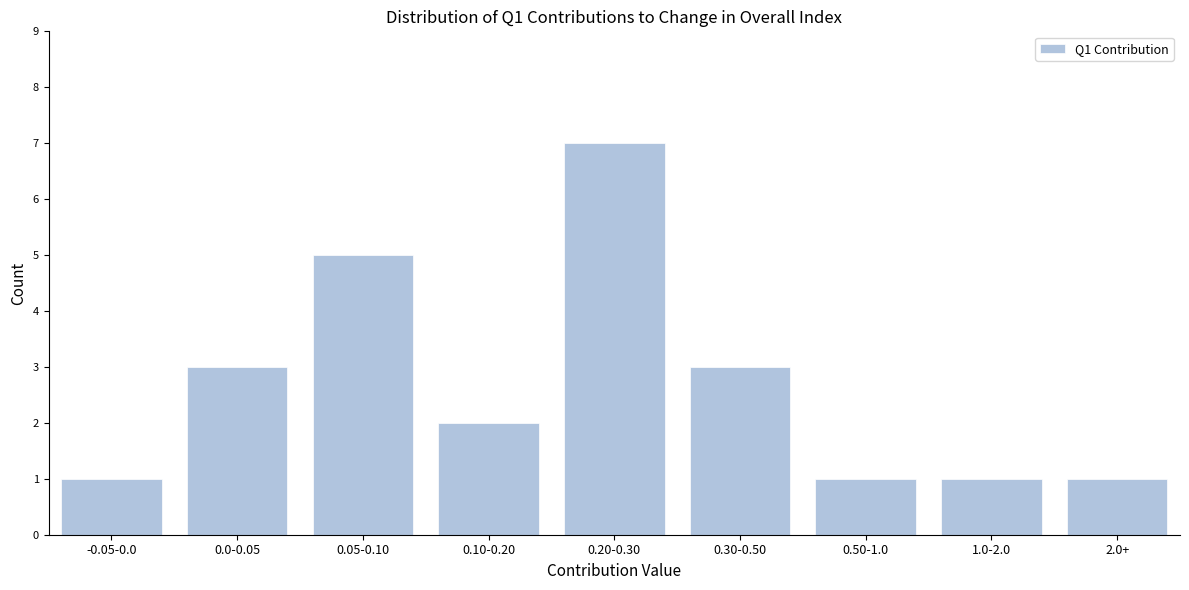

Reading right to left, transcribe all the data shown in this chart.

2.0+=1	1.0-2.0=1	0.50-1.0=1	0.30-0.50=3	0.20-0.30=7	0.10-0.20=2	0.05-0.10=5	0.0-0.05=3	-0.05-0.0=1